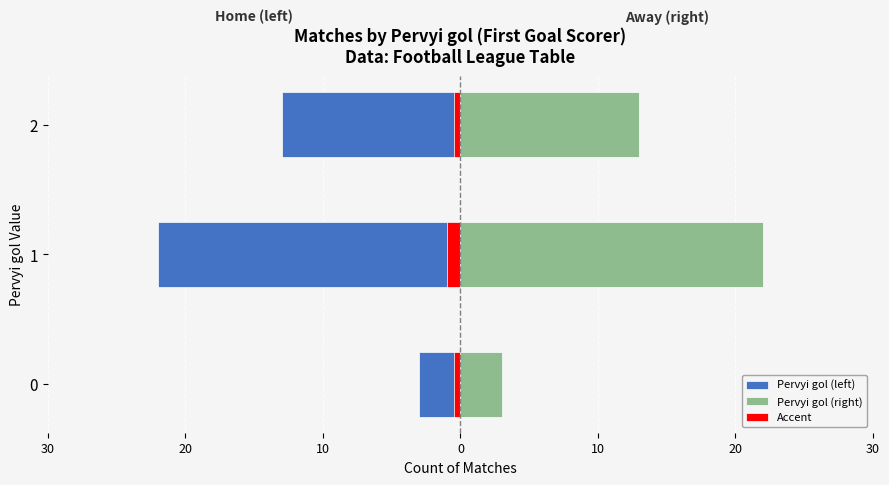

Count the Pervyi gol (right) values in the range 3 to 22.

3